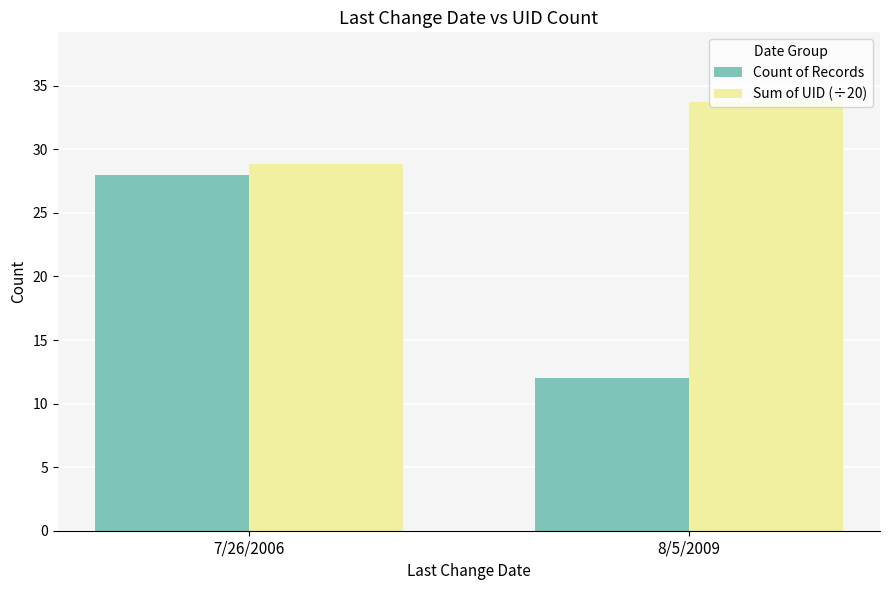

How many values in the Sum of UID (÷20) series are below 33?

1